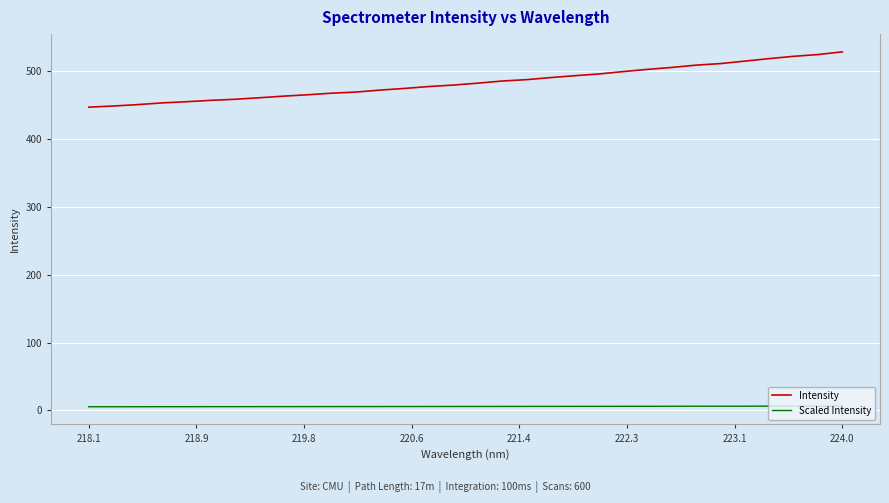

What is the difference between the maximum and minimum values in the Intensity series?

81.5